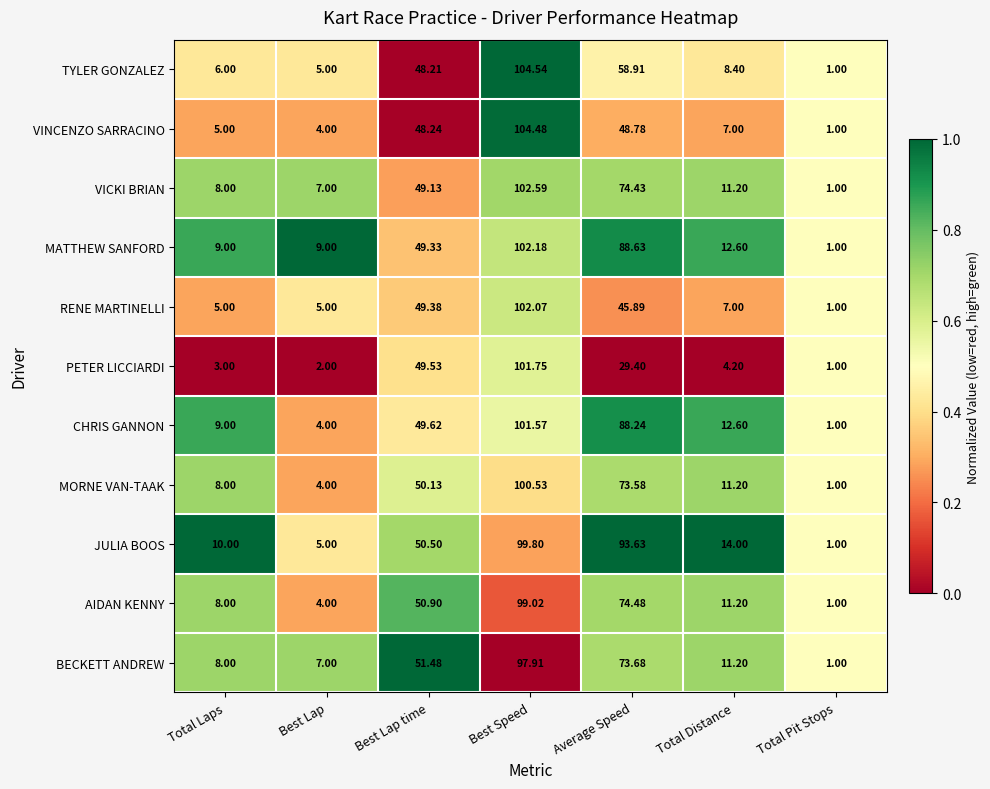

List the labels in order of VICKI BRIAN value, largest first.

Best Speed, Average Speed, Best Lap time, Total Distance, Total Laps, Best Lap, Total Pit Stops